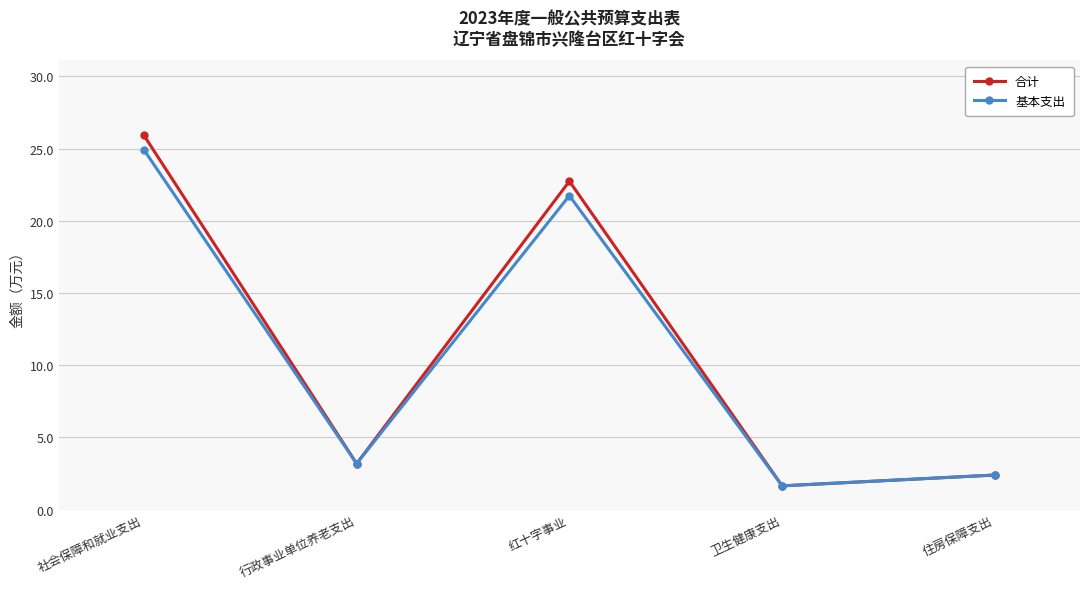

What are all the series names shown in the legend?

合计, 基本支出